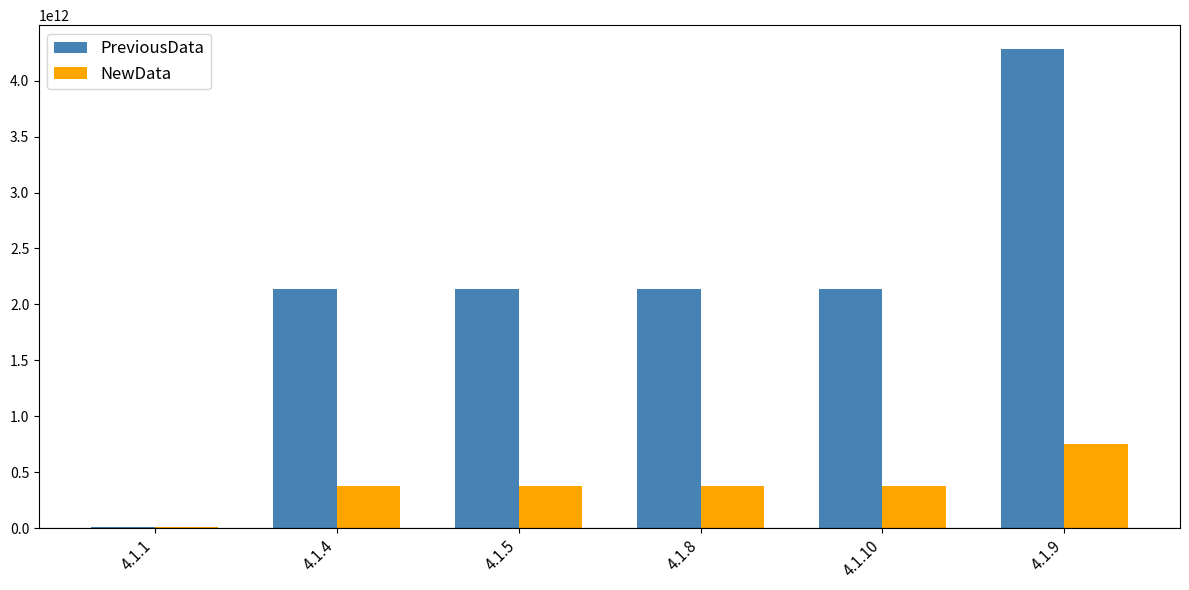

Reading right to left, list all the values displayed in this chart.

PreviousData: 4.1.9=4281480000000	4.1.10=2140740000000	4.1.8=2140740000000	4.1.5=2140740000000	4.1.4=2140740000000	4.1.1=8171749998
NewData: 4.1.9=752800000000	4.1.10=376400000000	4.1.8=376400000000	4.1.5=376400000000	4.1.4=376400000000	4.1.1=8632000000